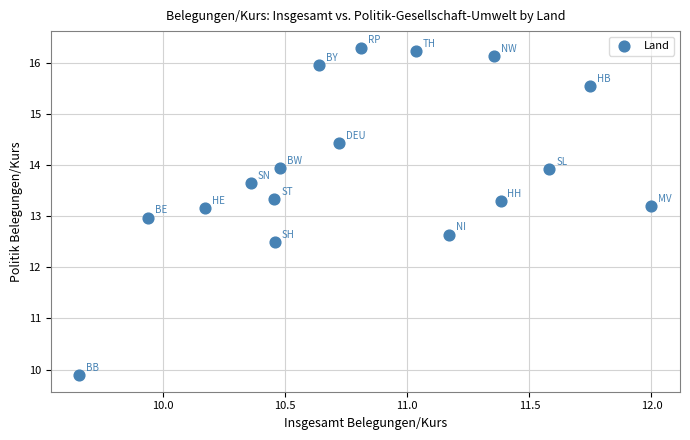

What is the range of Y values (max minus min)?

6.4